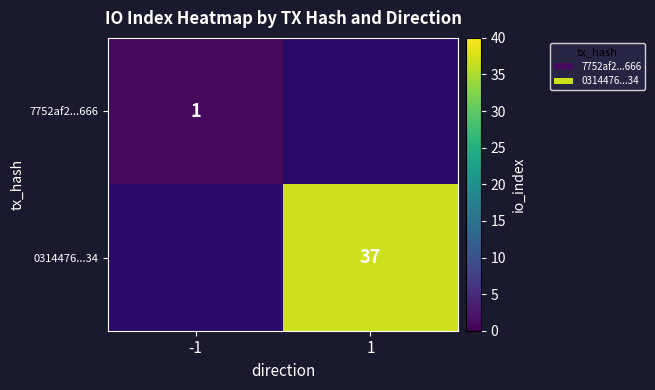

Is it true that 0314476...34 equals 65 at 1?

False